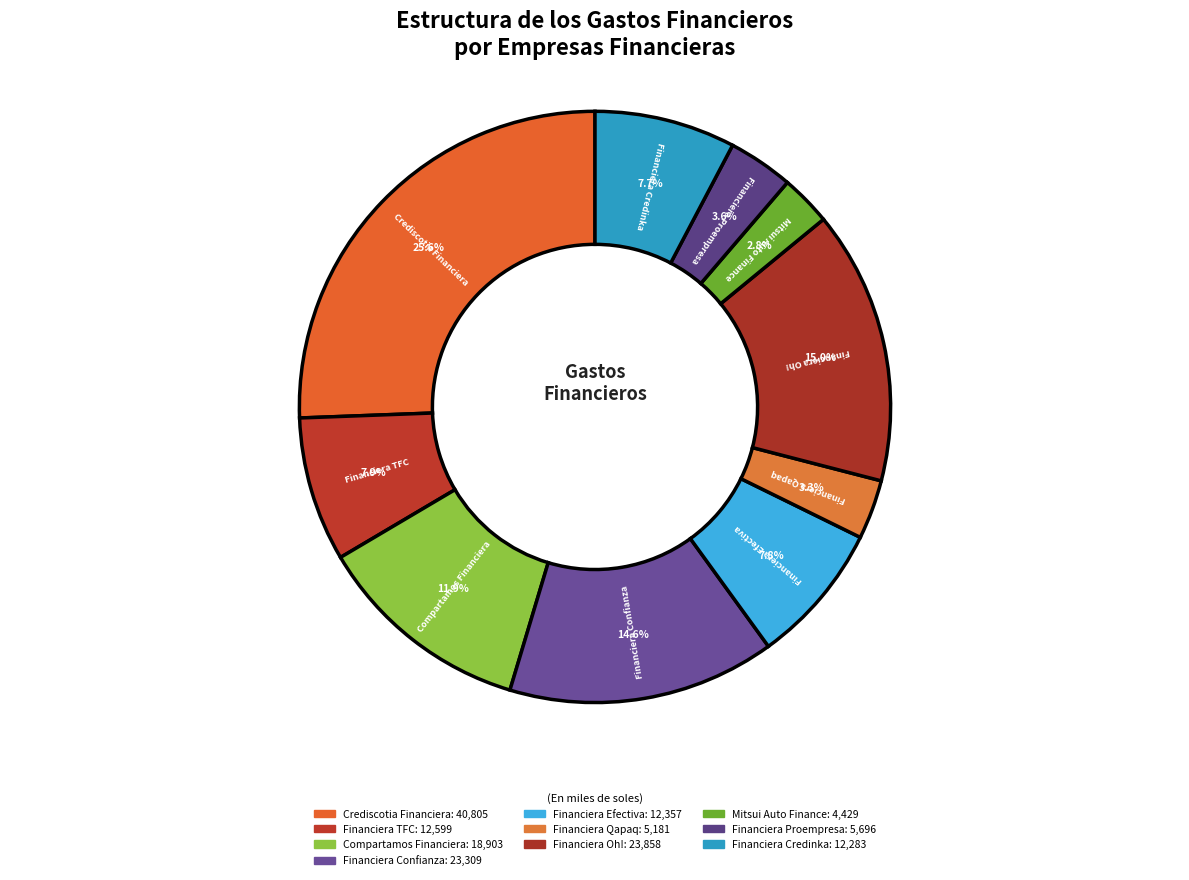

What percentage is the Financiera Qapaq slice, to the nearest percent?

3%